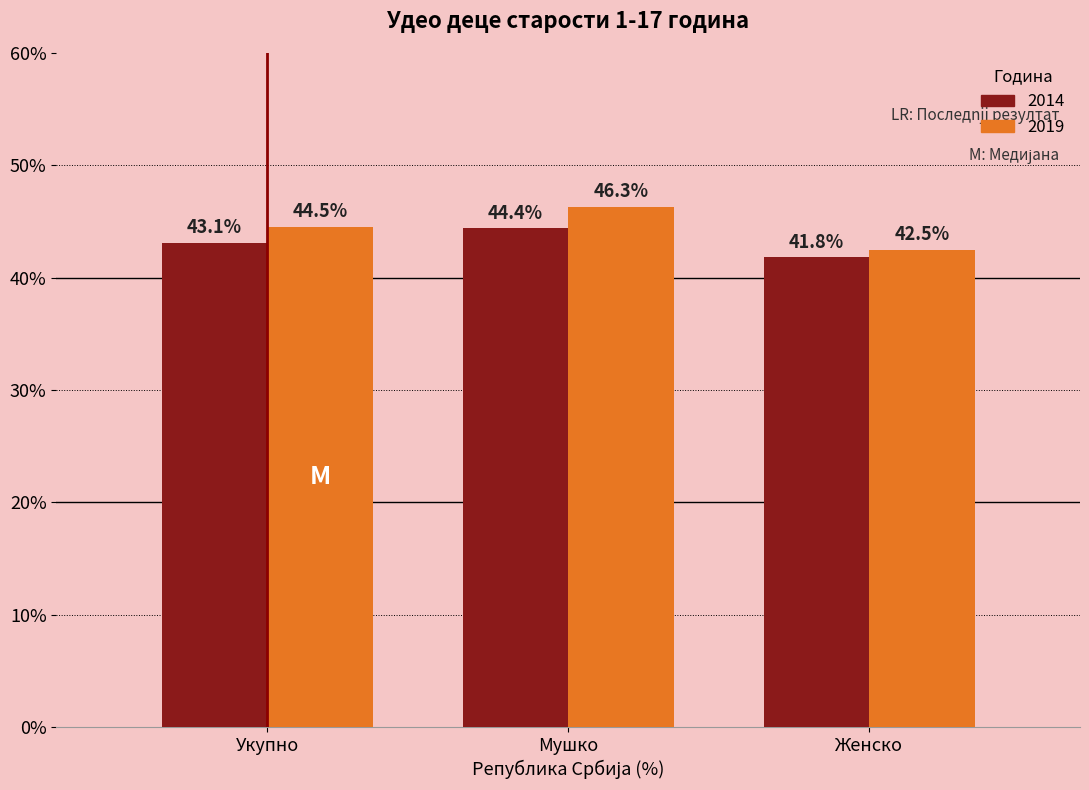

How many 2014 values are between 41 and 44?

2